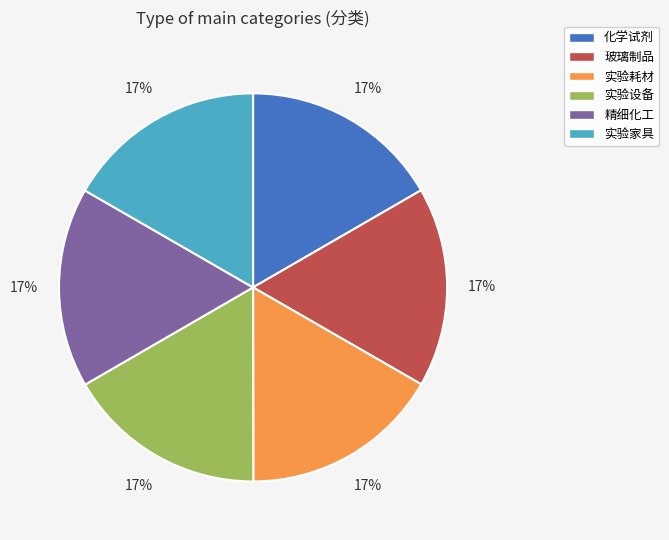

The 化学试剂 slice represents 17% of the pie. True or false?

True